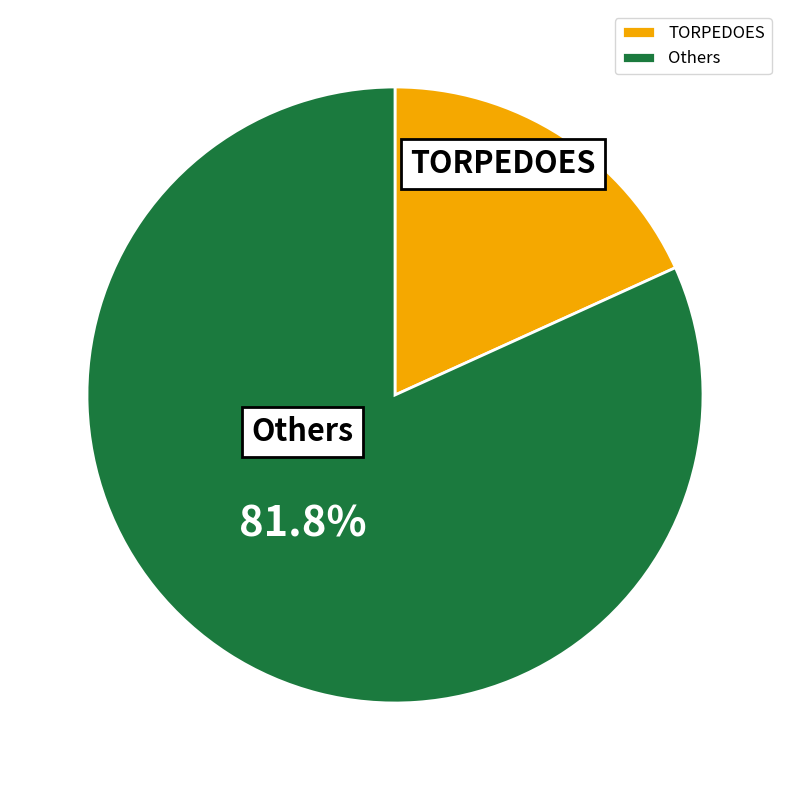

How much of the chart is everything except Others?

18.2%